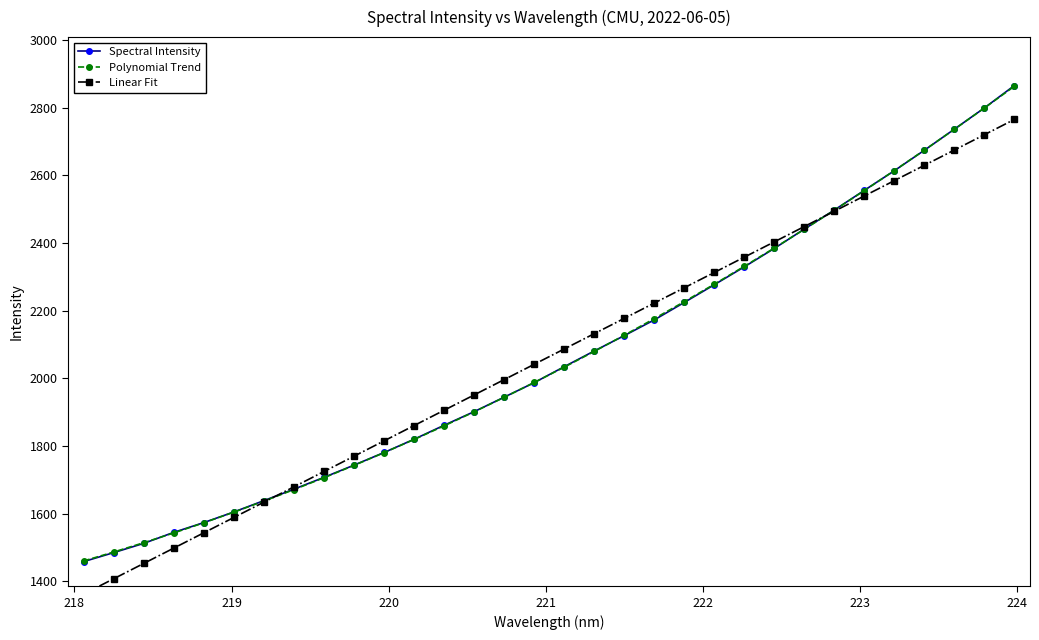

Reading left to right, extract all data points from this chart.

Spectral Intensity: 1458.6	1485.2	1512.5	1545.2	1574.0	1605.4	1638.9	1672.8	1707.7	1743.9	1781.1	1820.4	1861.8	1901.9	1944.7	1987.7	2034.8	2081.3	2126.5	2173.1	2224.7	2277.0	2329.8	2384.4	2441.5	2497.7	2556.0	2613.9	2674.3	2736.6	2799.2	2865.5
Polynomial Trend: 1460.6	1486.9	1514.5	1543.4	1573.5	1604.9	1637.6	1671.5	1706.7	1743.1	1780.8	1819.8	1860.0	1901.5	1944.2	1988.2	2033.4	2079.9	2127.7	2176.8	2227.1	2278.6	2331.4	2385.5	2440.8	2497.4	2555.2	2614.3	2674.7	2736.2	2799.1	2863.2
Linear Fit: 1362.7	1408.0	1453.3	1498.6	1543.9	1589.2	1634.4	1679.7	1725.0	1770.3	1815.6	1860.8	1906.1	1951.4	1996.6	2041.9	2087.1	2132.3	2177.6	2222.8	2268.1	2313.3	2358.5	2403.7	2449.0	2494.2	2539.4	2584.6	2629.8	2675.0	2720.2	2765.4